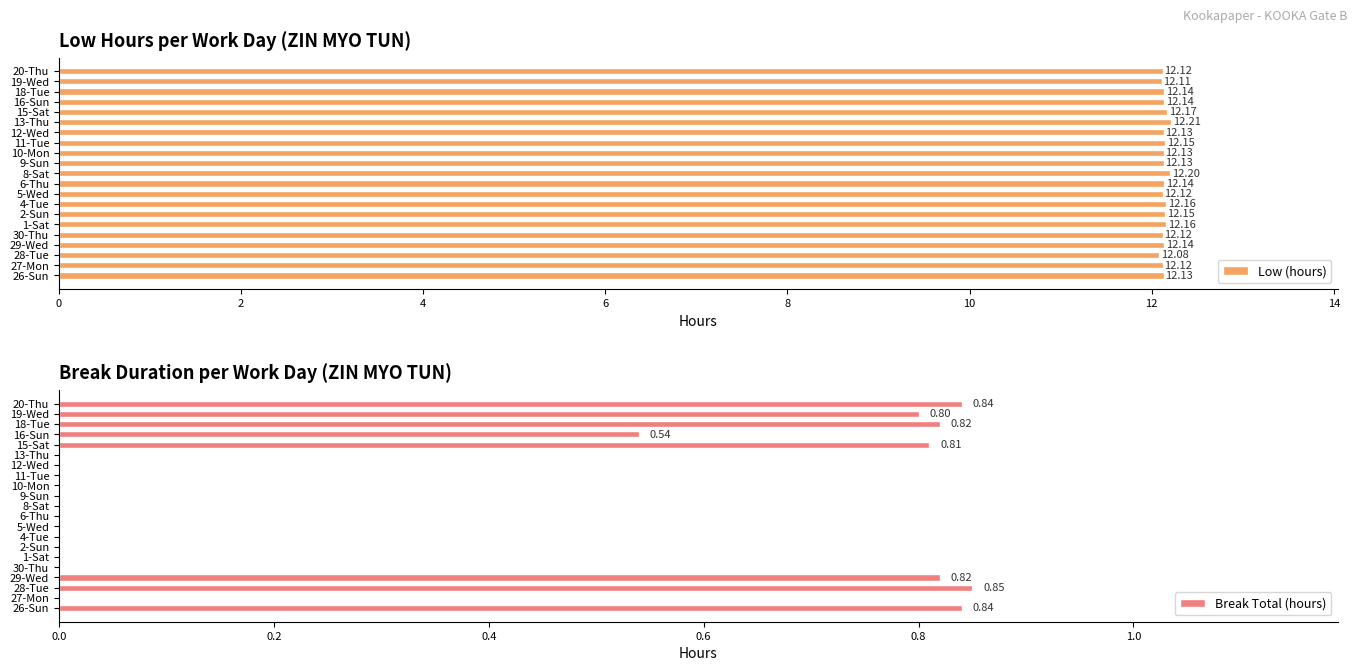

What are all the series names shown in the legend?

Low (hours), Break Total (hours)